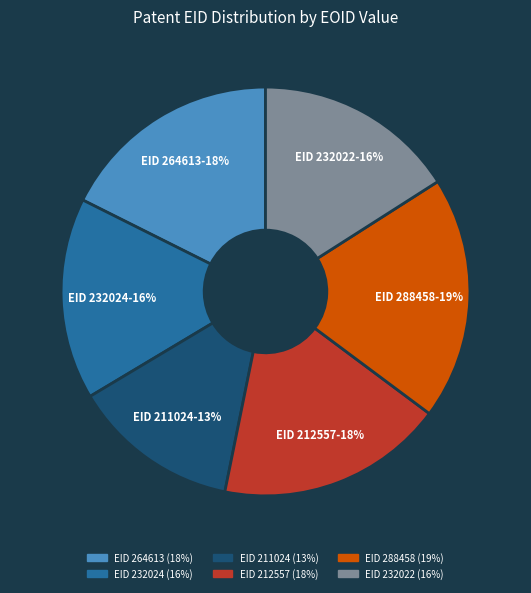

To the nearest percent, what percentage of the pie is EID 232022?

16%